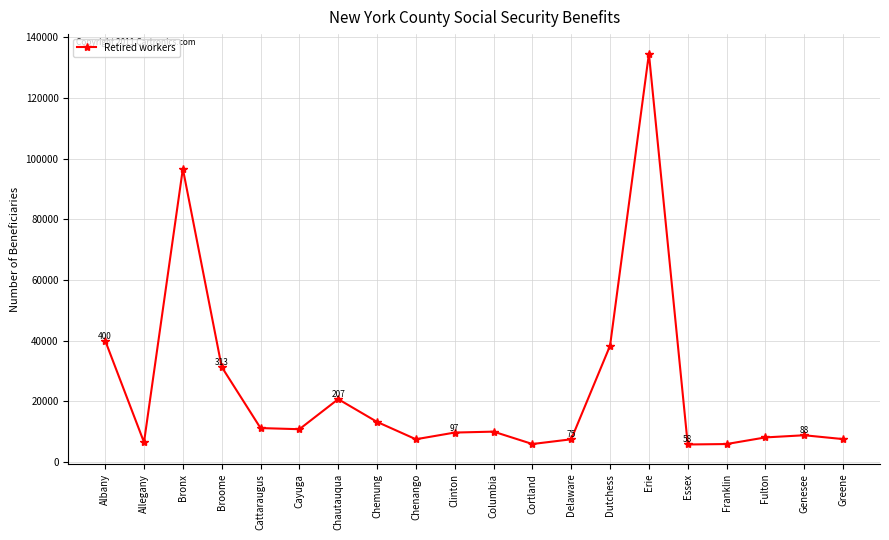

How many points are lower than both their immediate neighbors (excluding endpoints)?

5